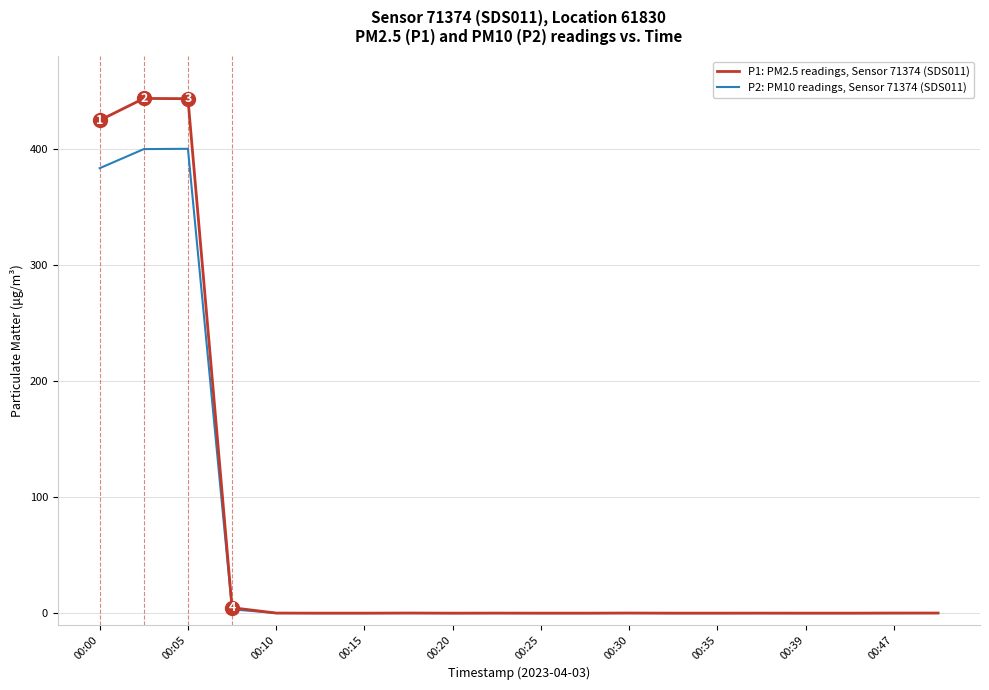

Which series has the largest range (max minus min)?

P1: PM2.5 readings, Sensor 71374 (SDS011)